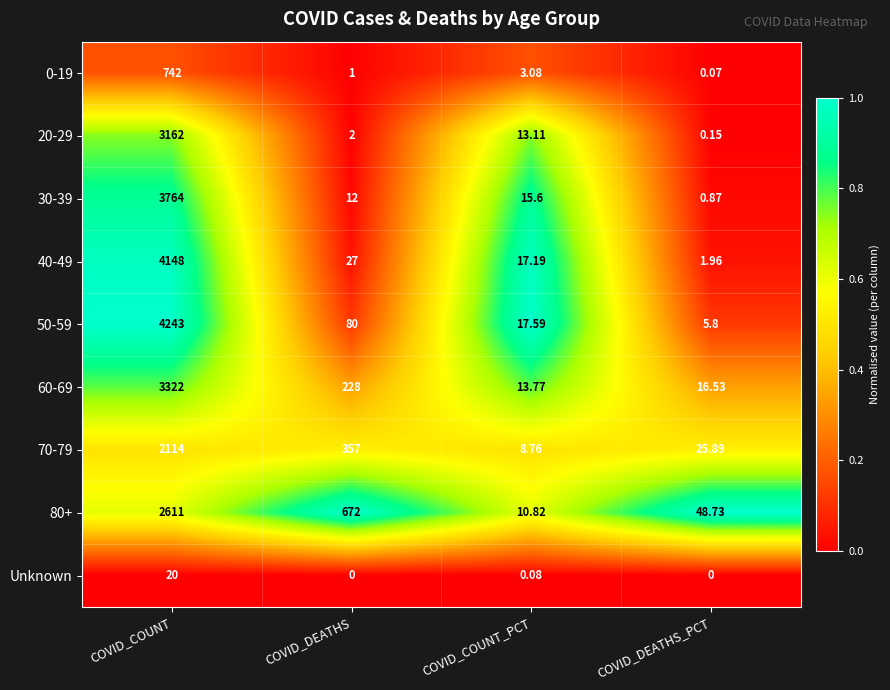

Which category has the highest value across all series?

COVID_COUNT